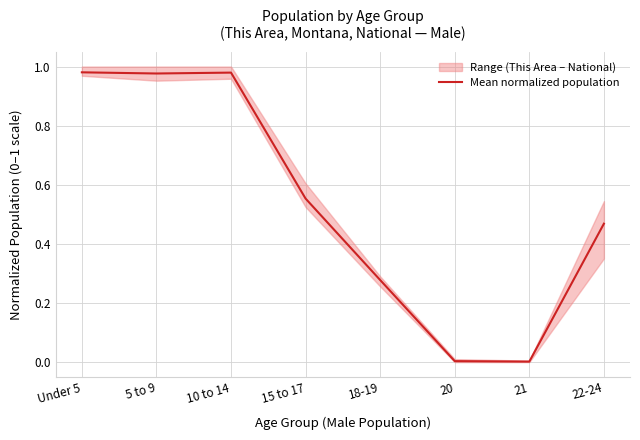

What is the label of the 6th point from the left?

20